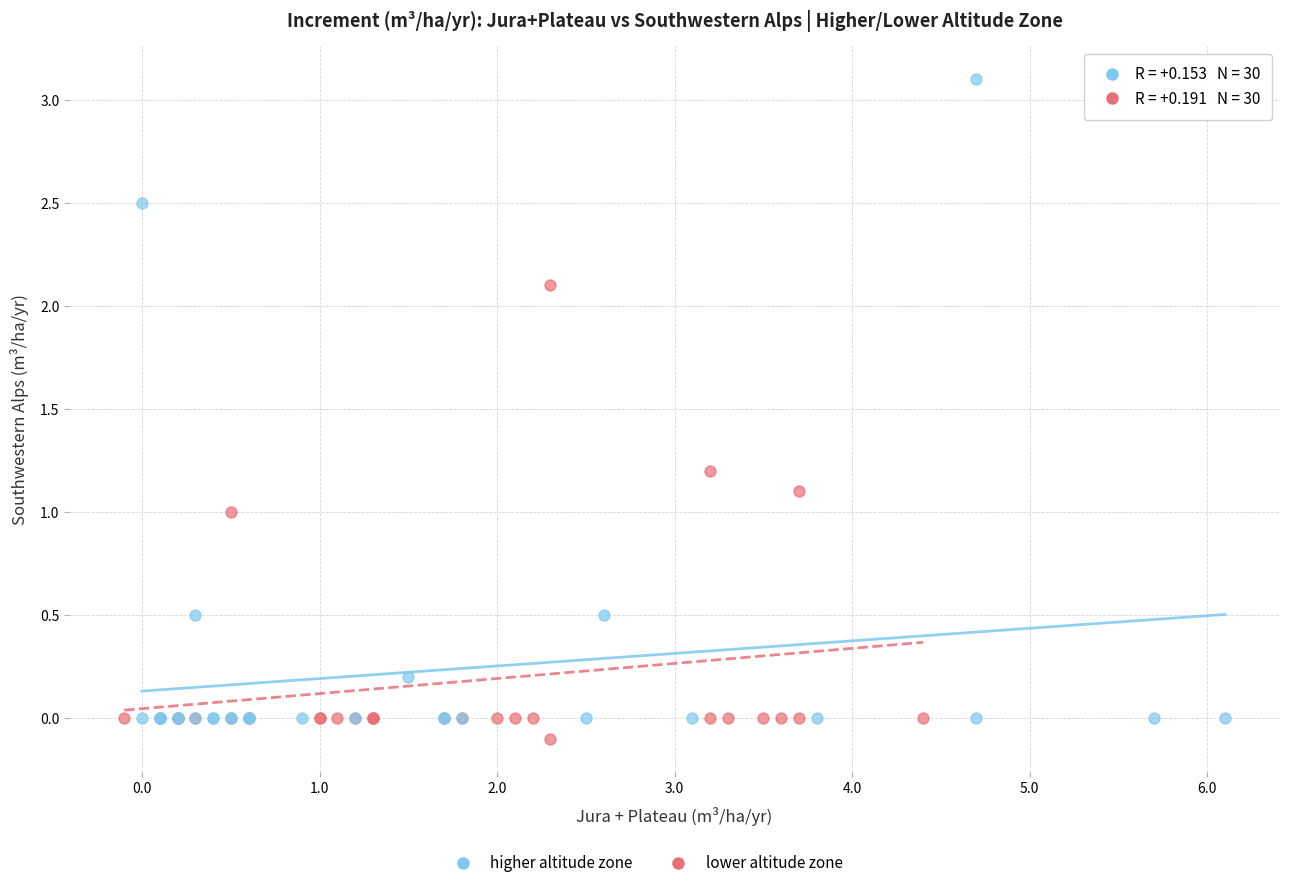

Which series contains the lowest Y value?

lower altitude zone